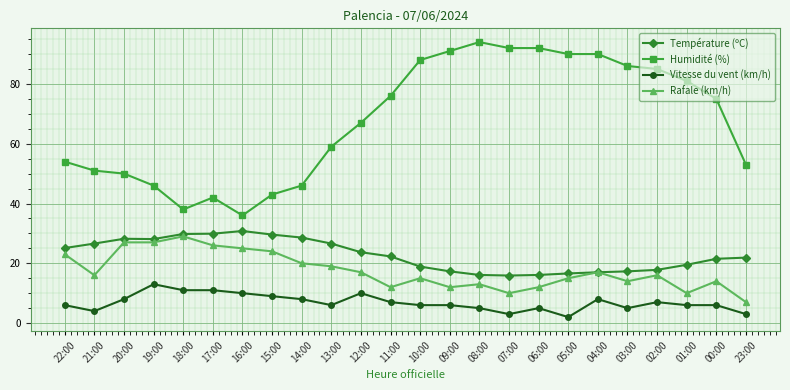

What is the spread (max minus min) of values at 01:00?

75.0